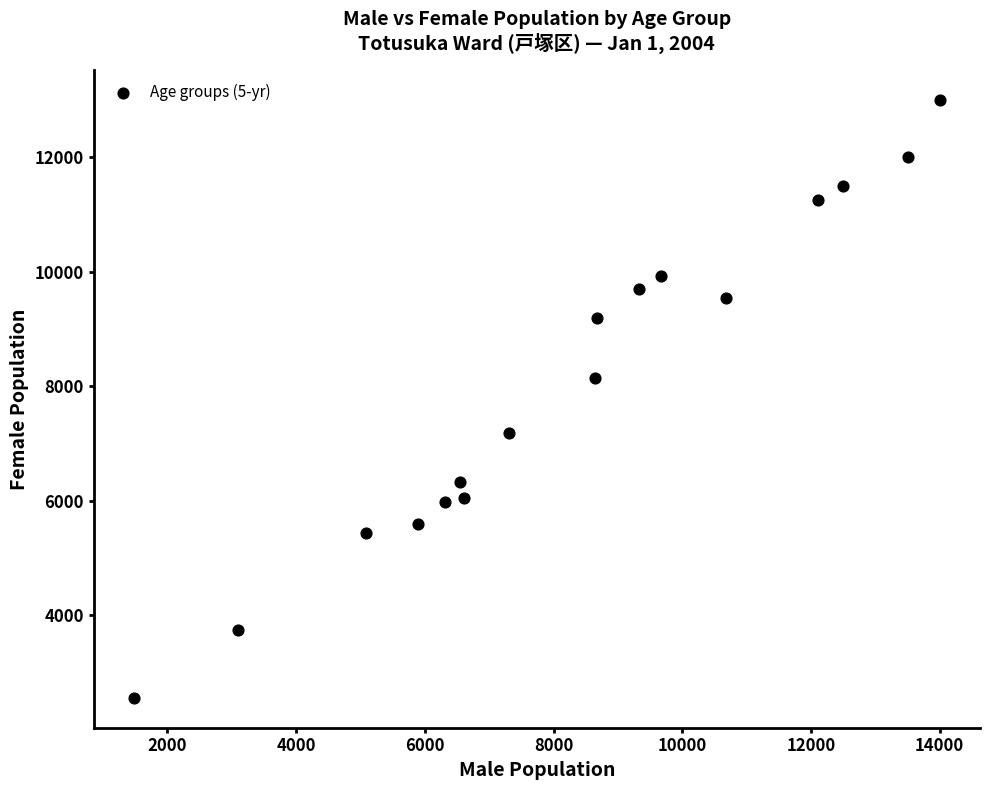

What Y value in the scatter plot is closest to 7777?

8137